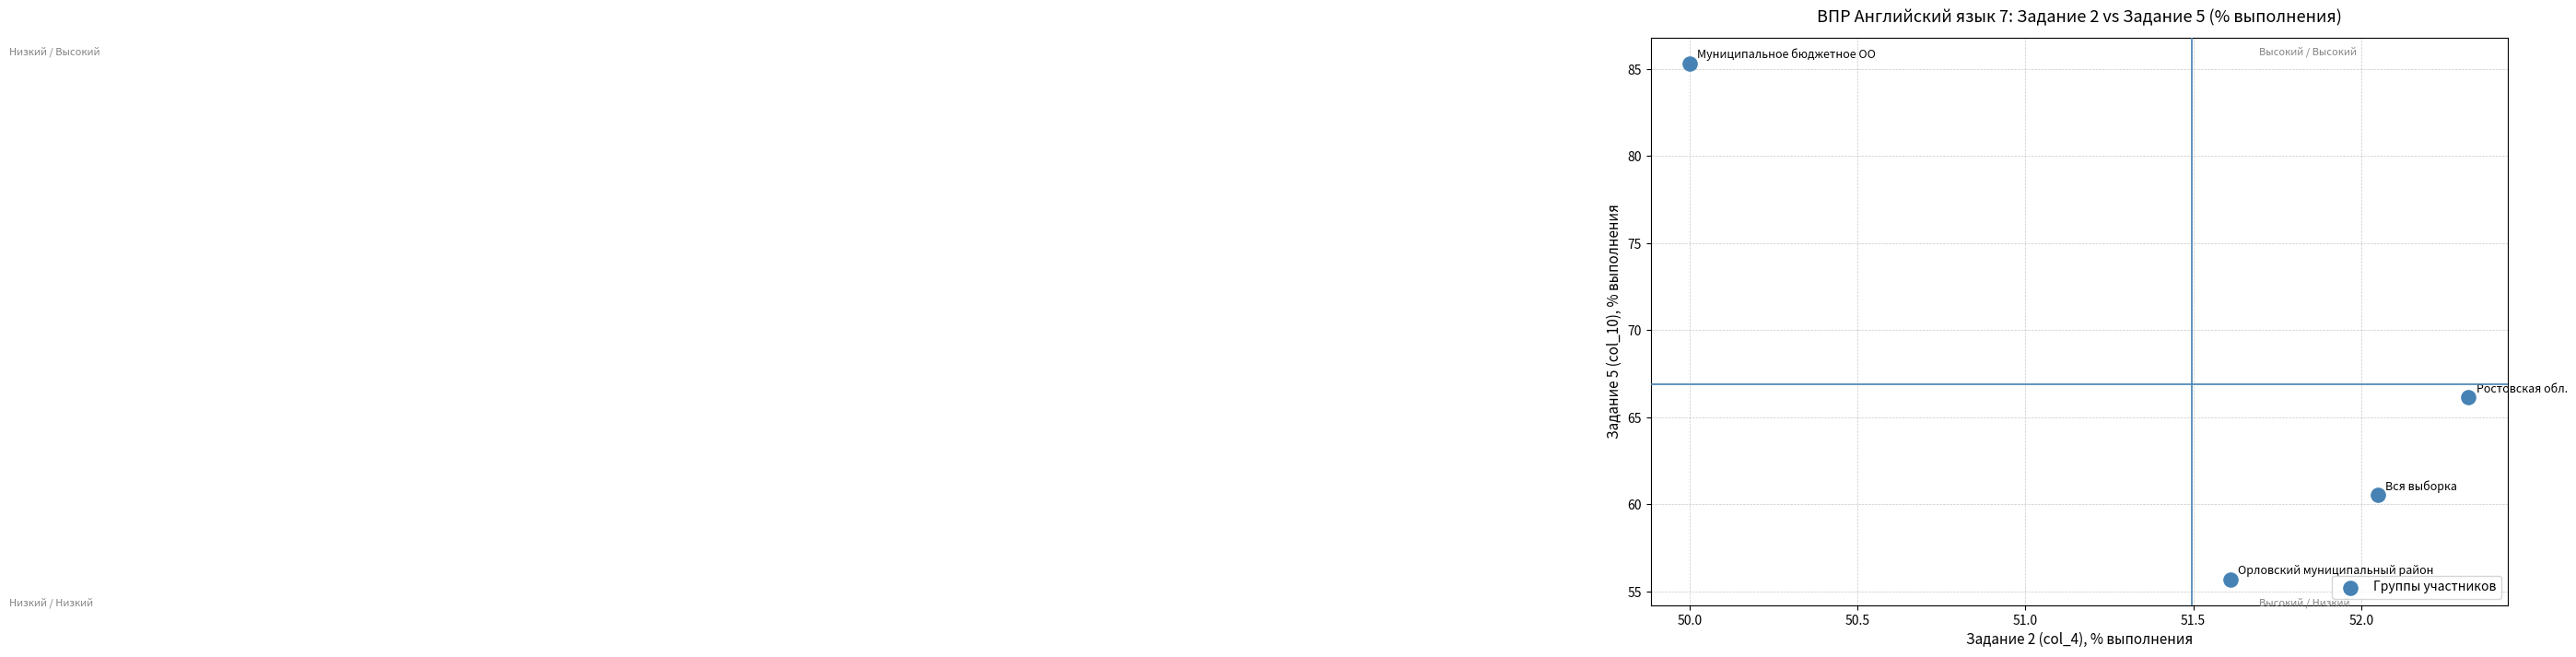

What is the average Y value?

66.9